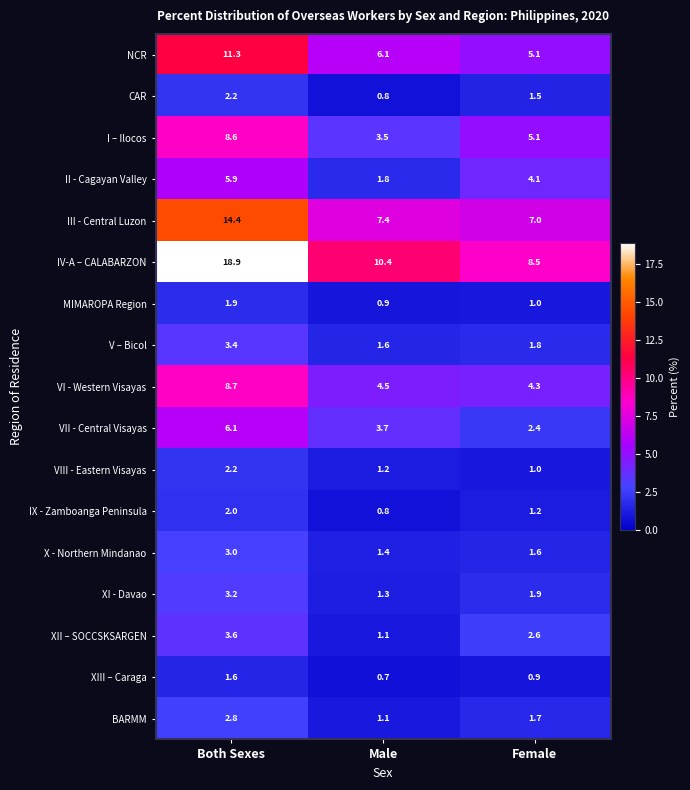

What is the sum of all CAR values?

4.5